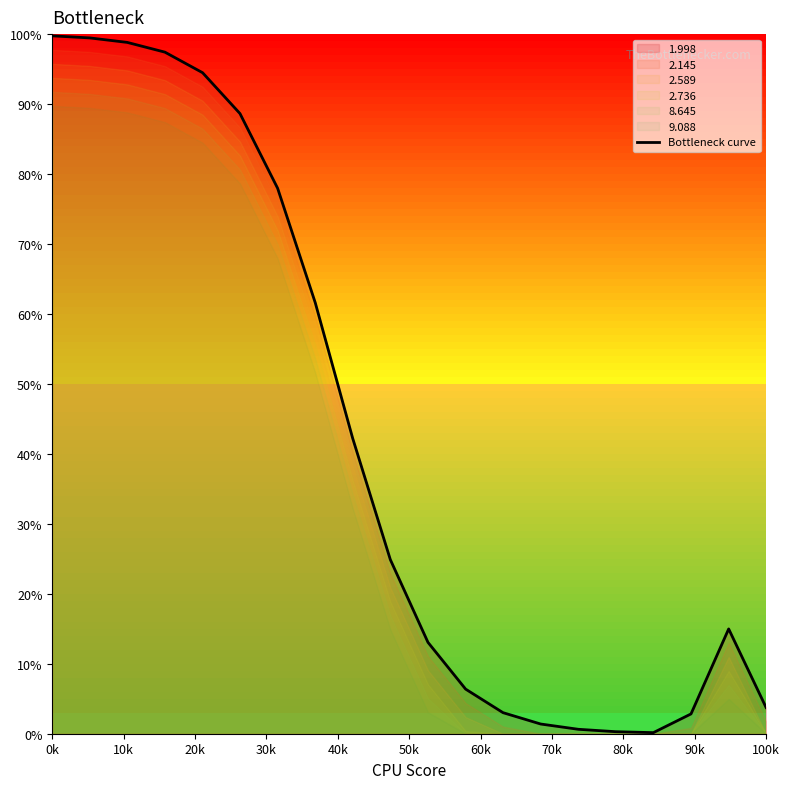

What is the maximum value for Bottleneck curve?

99.8